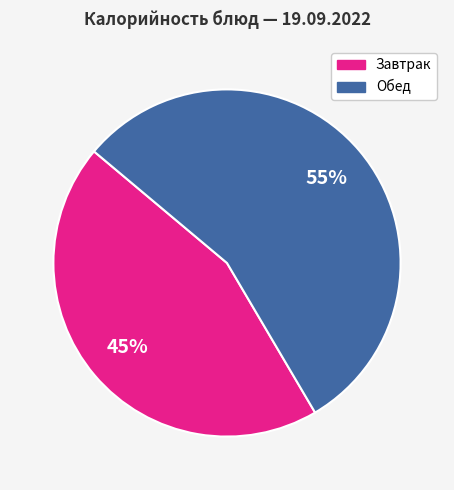

To the nearest percent, what is the average slice percentage?

50%